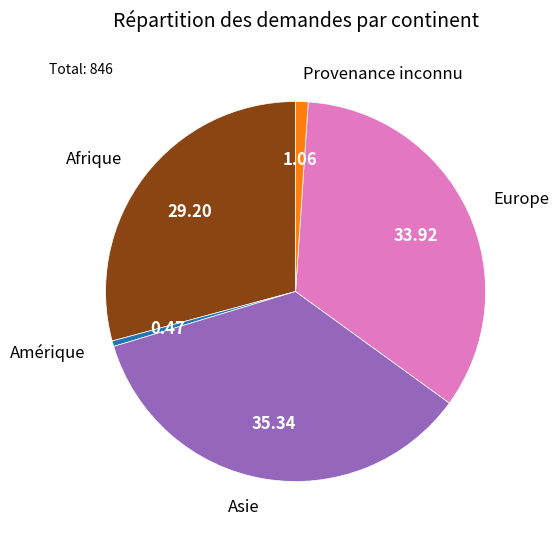

Which has a higher value, Amérique or Afrique?

Afrique